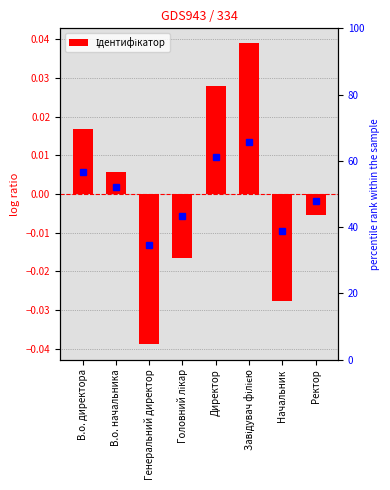

Which label corresponds to the largest value in the chart?

Завідувач філією